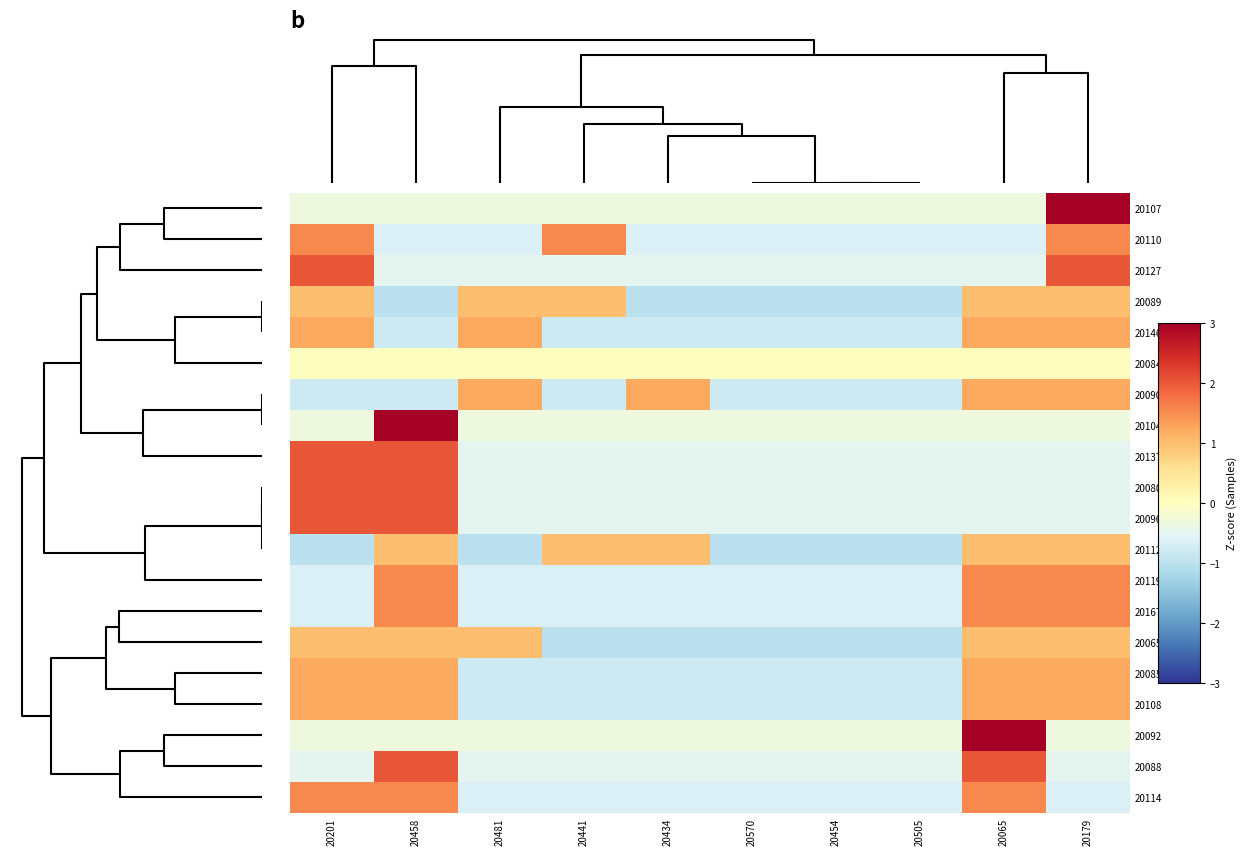

At 20441, list the series in order from largest to smallest.

20110, 20089, 20112, 20084, 20107, 20104, 20092, 20127, 20137, 20080, 20096, 20088, 20119, 20167, 20114, 20146, 20090, 20085, 20108, 20065